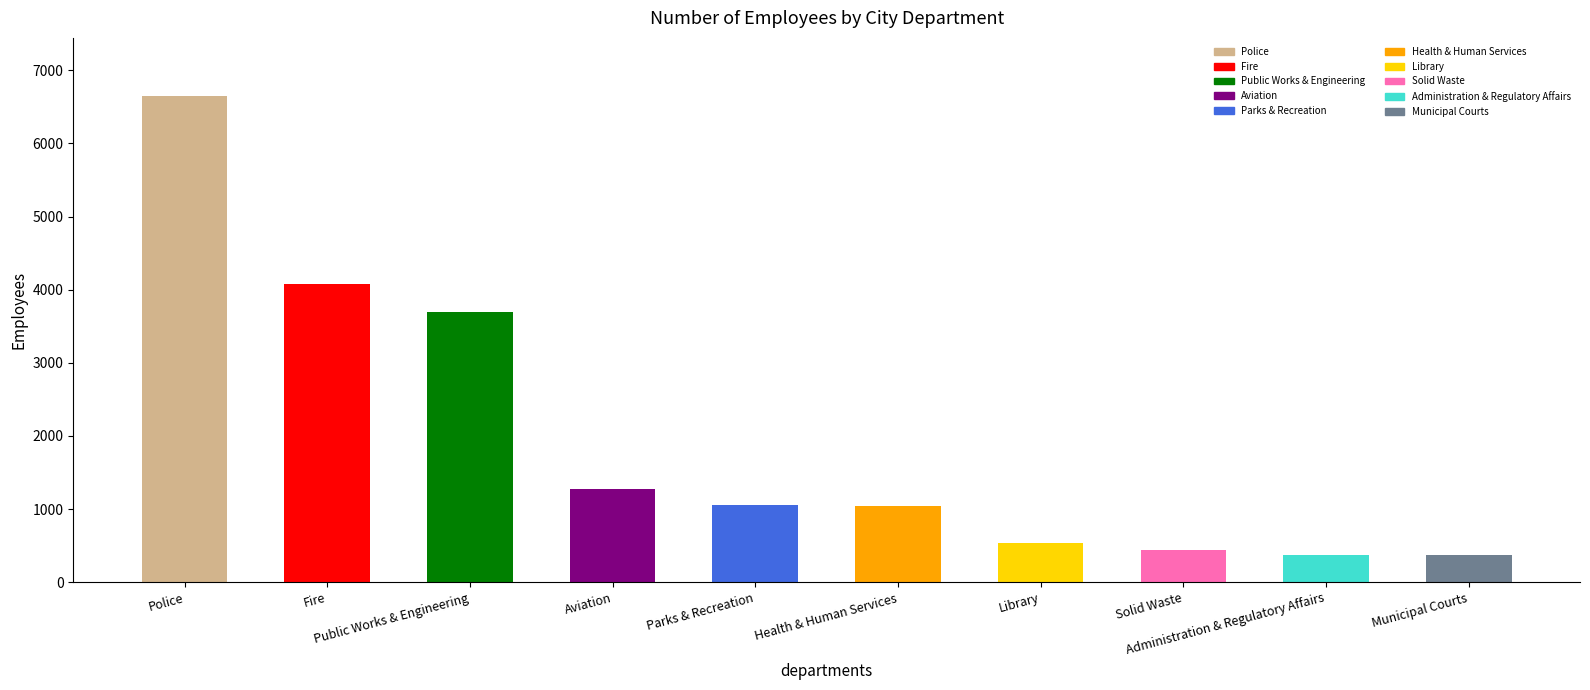

How many series are shown in this chart?

1